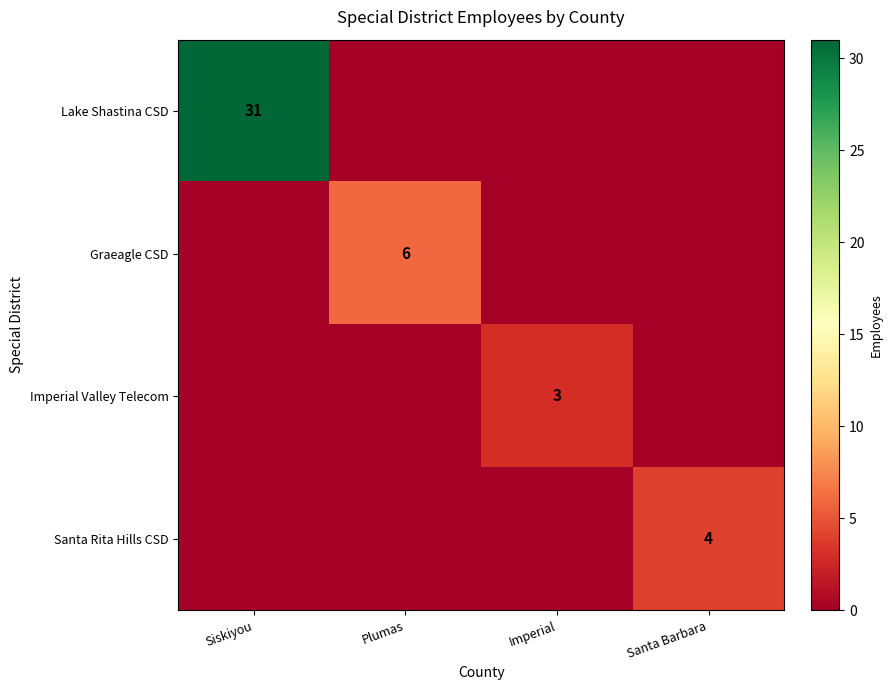

At which category is the sum across all series the highest?

Siskiyou